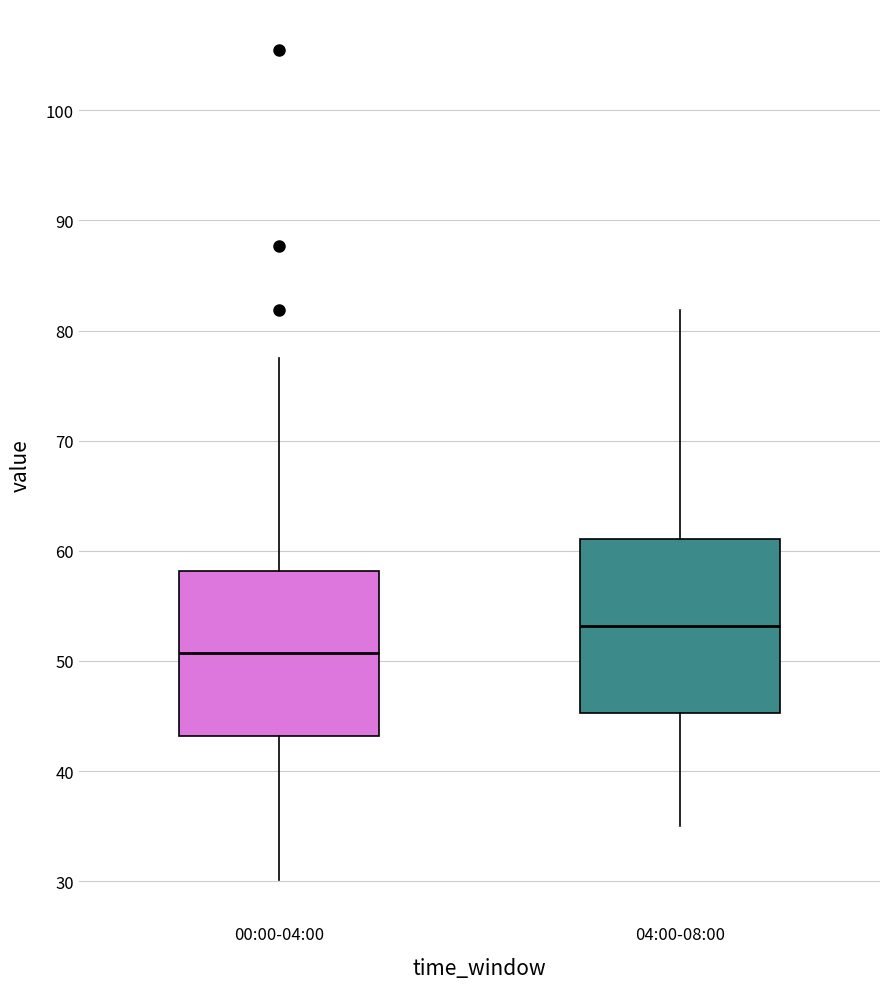

Which box's median line is the highest?

04:00-08:00